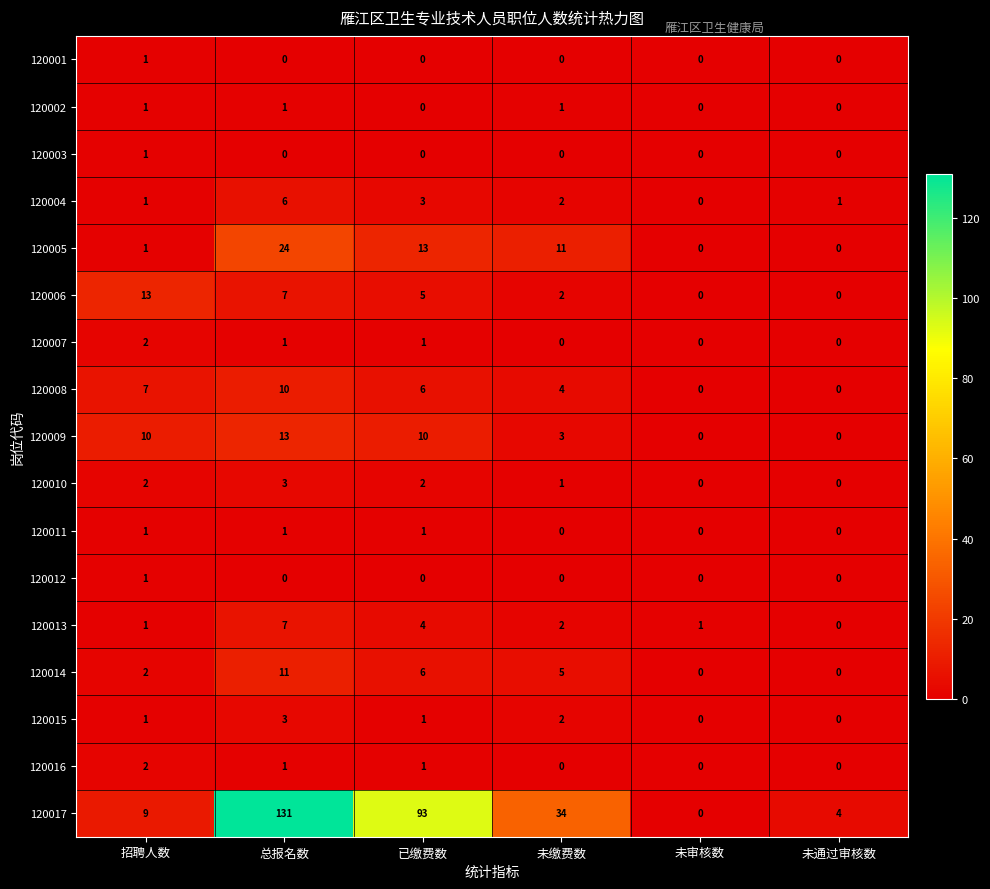

The 120010 series shows 3 at 总报名数. True or false?

True